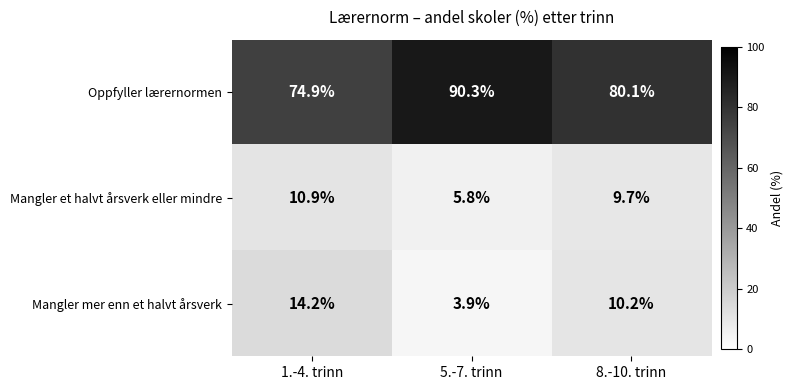

At which label does Mangler mer enn et halvt årsverk first exceed 10?

1.-4. trinn